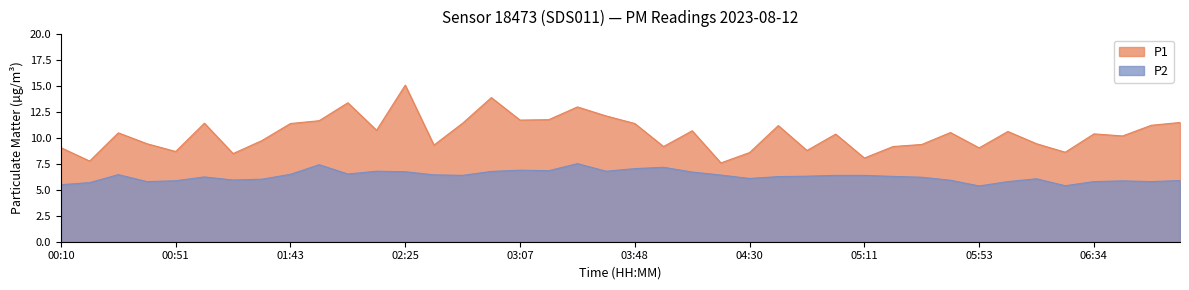

What are all the series names shown in the legend?

P1, P2